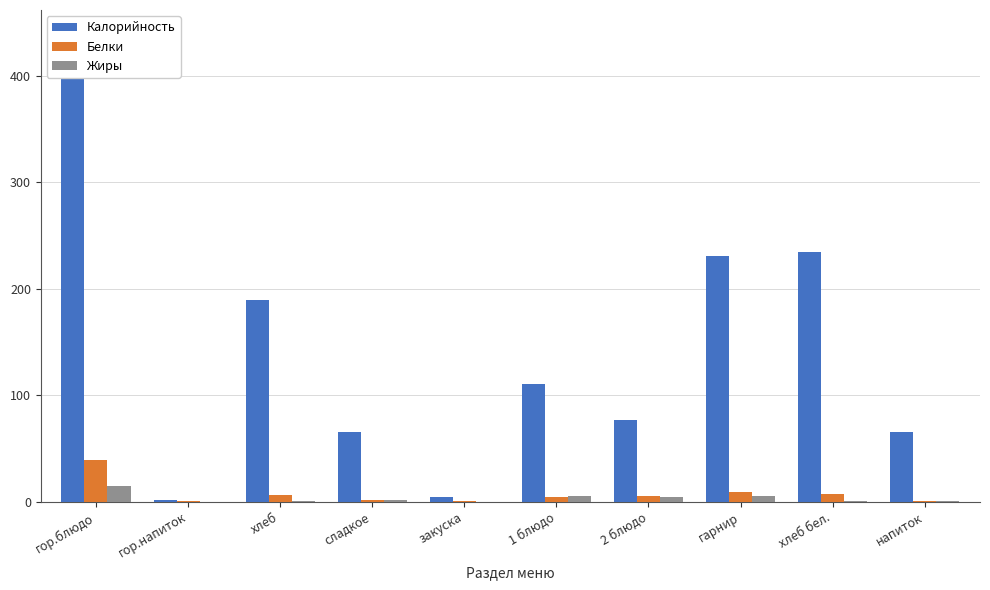

What is the highest value of the Калорийность series?

401.7